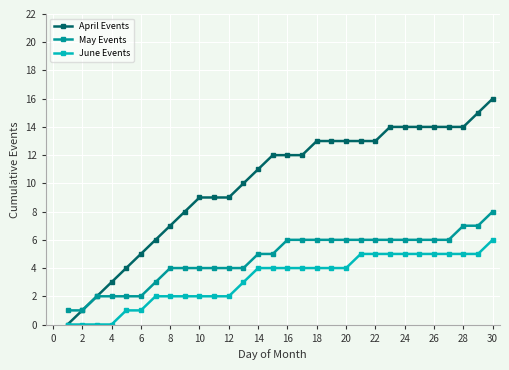

What is the greatest value displayed?

16